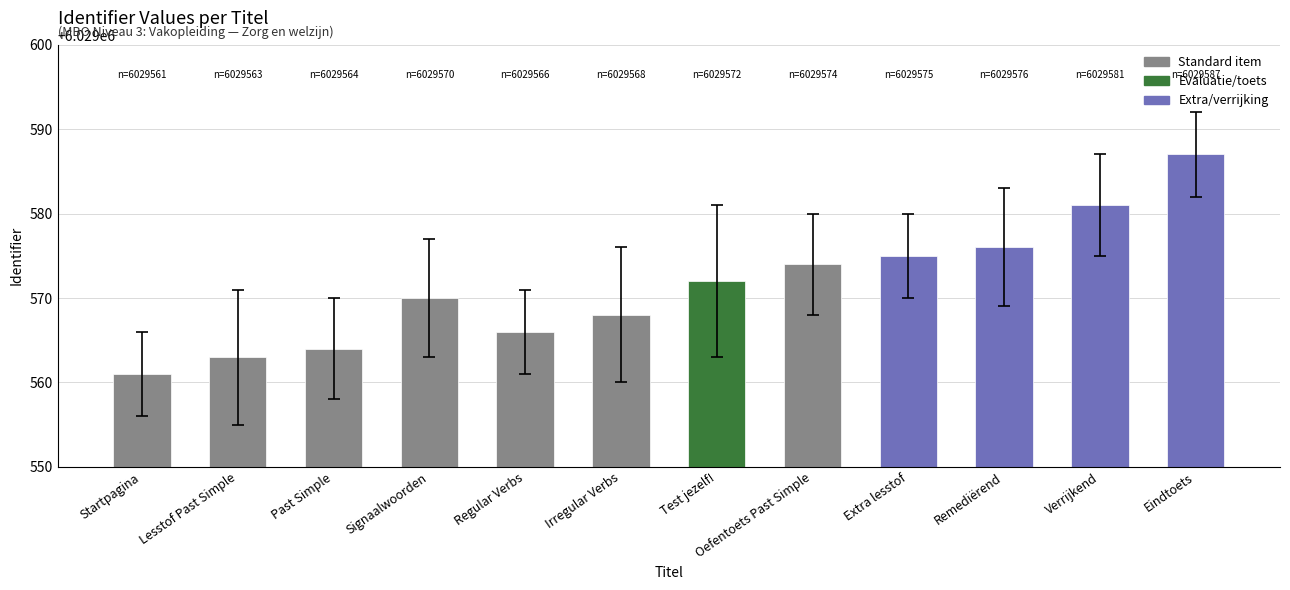

Reading right to left, what are all the values shown in this chart?

6029587	6029581	6029576	6029575	6029574	6029572	6029568	6029566	6029570	6029564	6029563	6029561